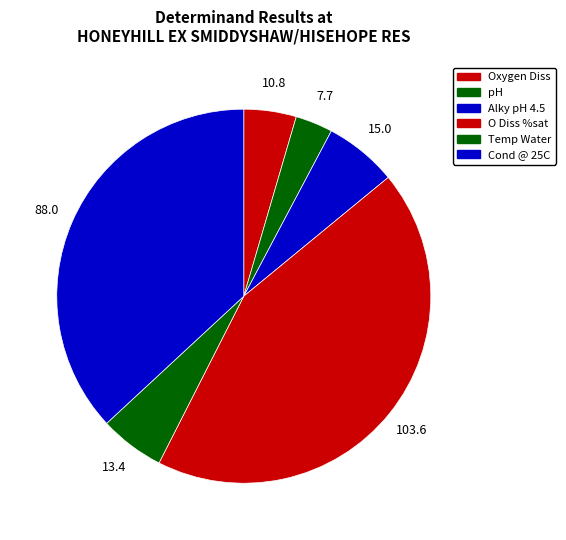

True or false: Oxygen Diss accounts for 5% of the total.

True